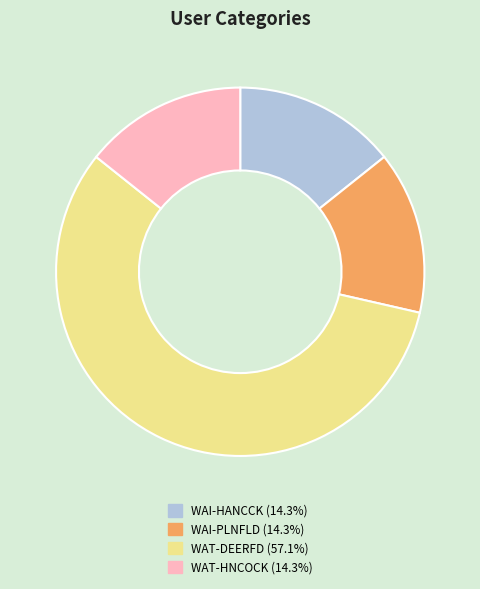

Count the number of slices in the pie.

4